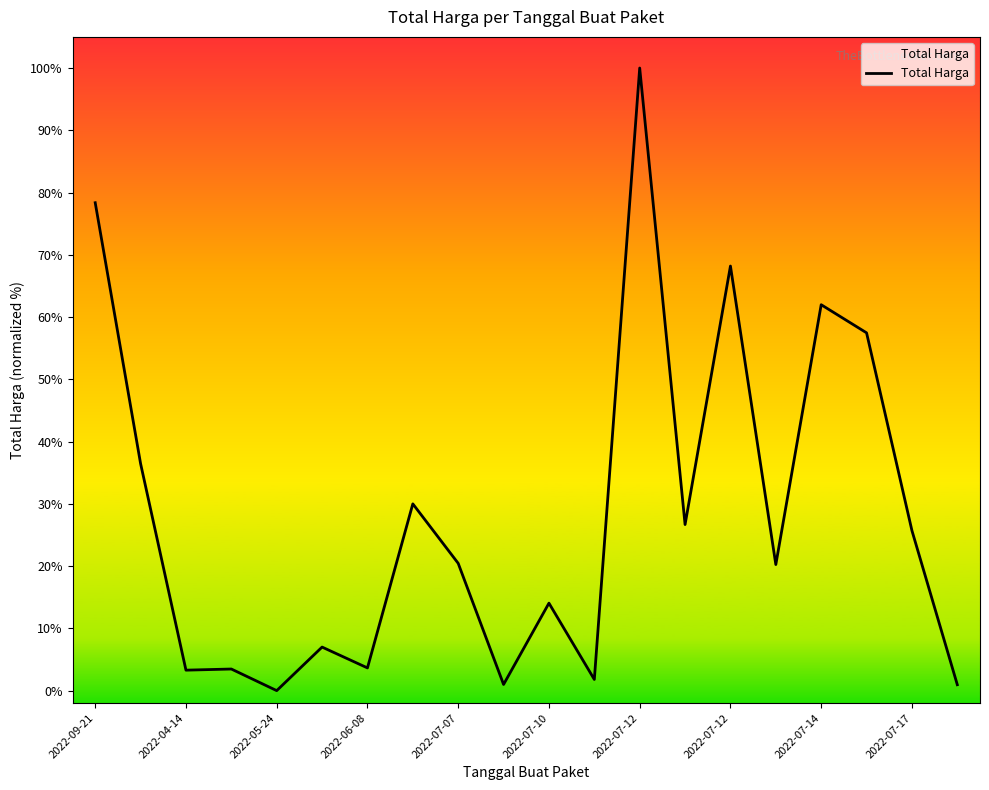

True or false: there are more than 0 points higher than both neighbors.

True